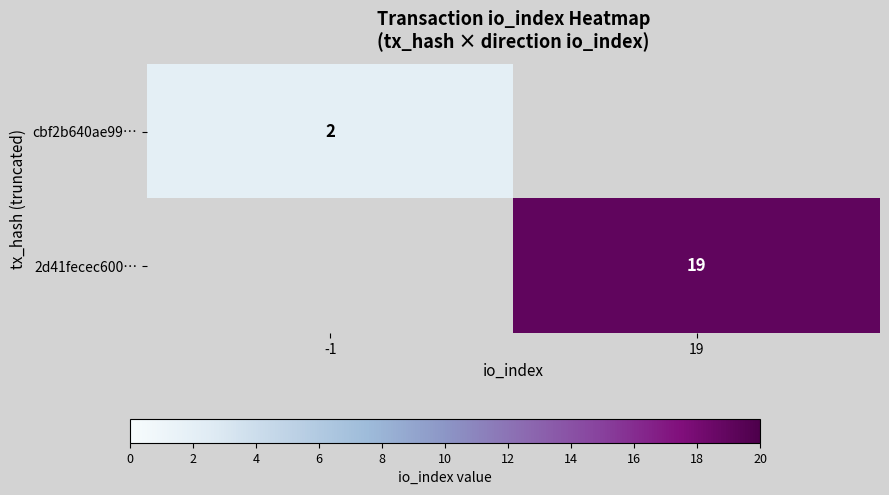

True or false: 2d41fecec600… has a value of 19 at 19.

True